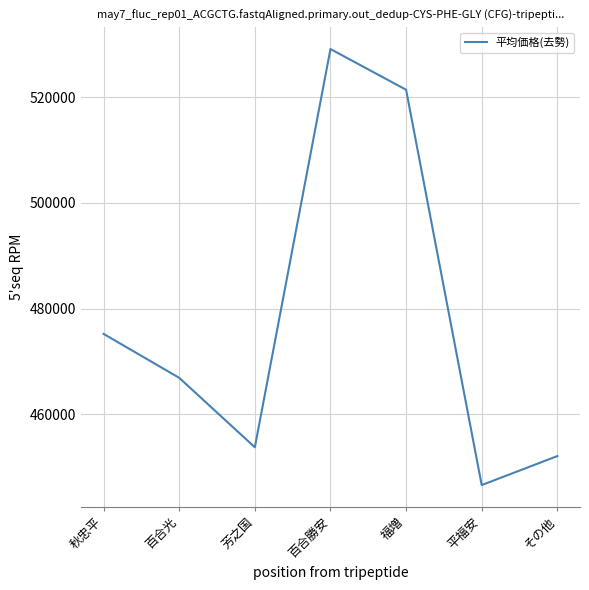

What is the difference between the values at 秋忠平 and 芳之国?

21450.0